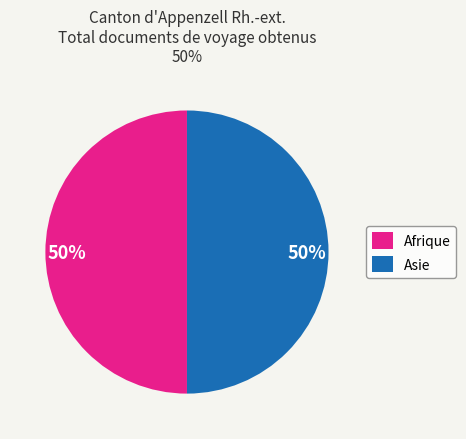

Combined, do Asie and Afrique account for over 50%?

Yes